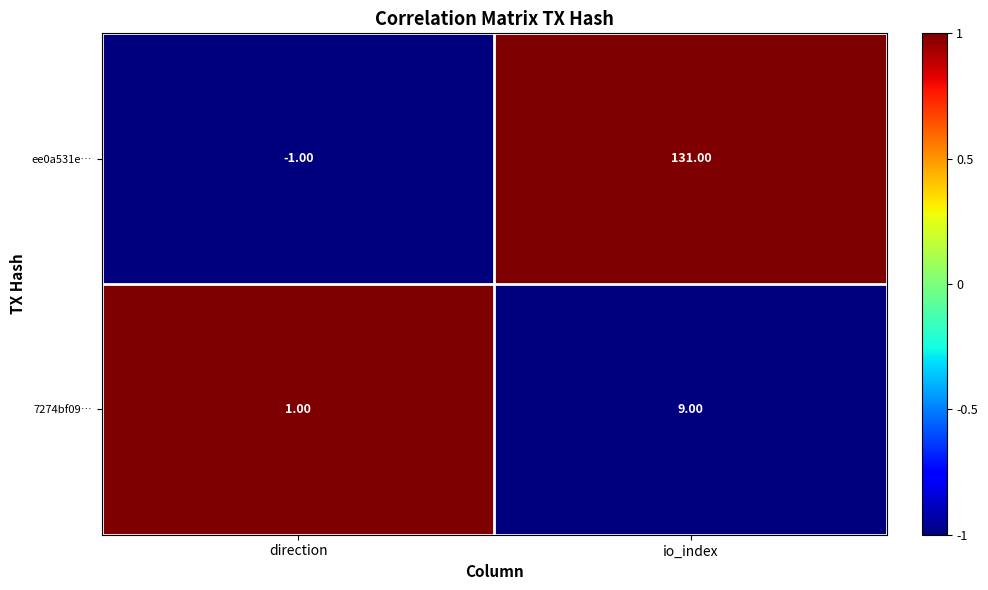

Which category has the highest value across all series?

io_index